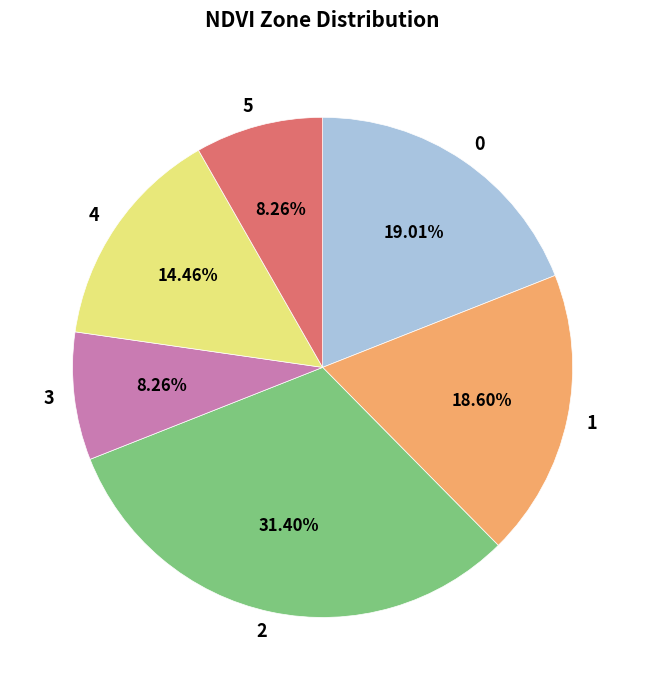

Does any single category account for the majority?

No